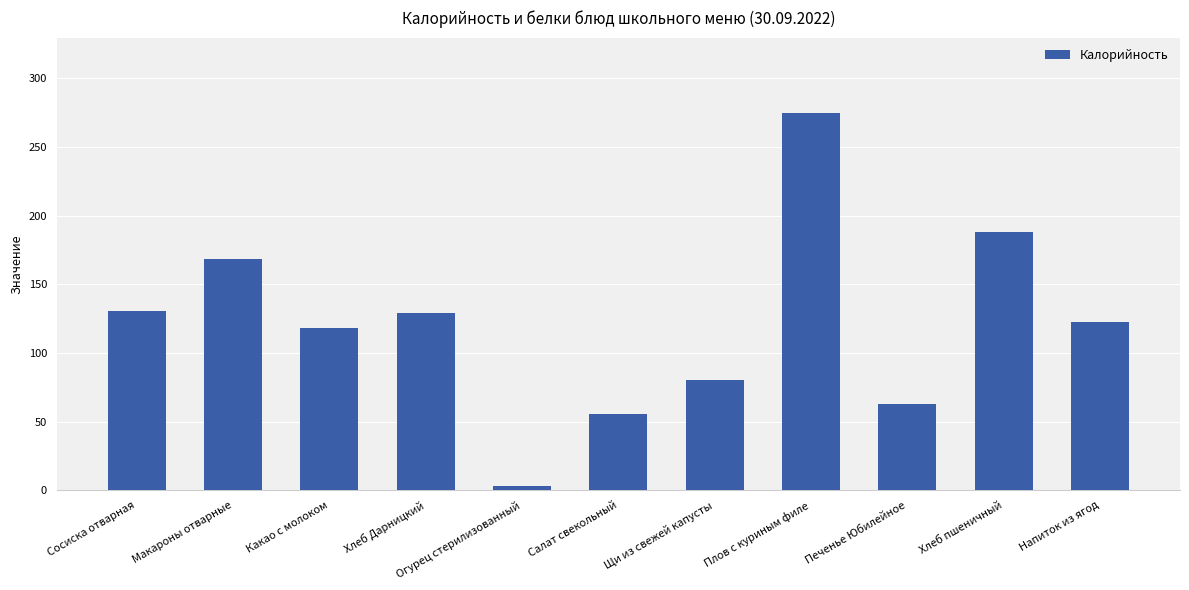

At which category does the chart reach its minimum across all series?

Огурец стерилизованный